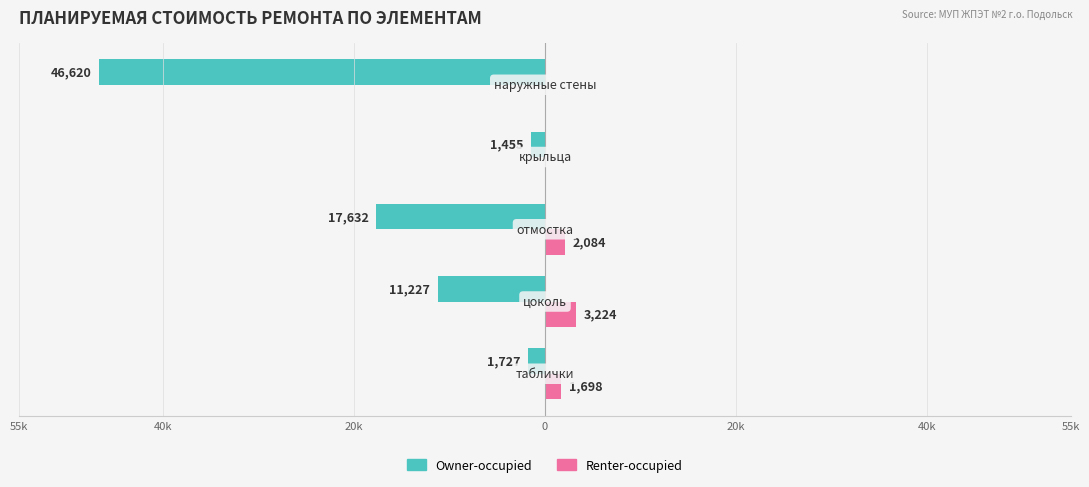

What are all the series names shown in the legend?

Owner-occupied, Renter-occupied